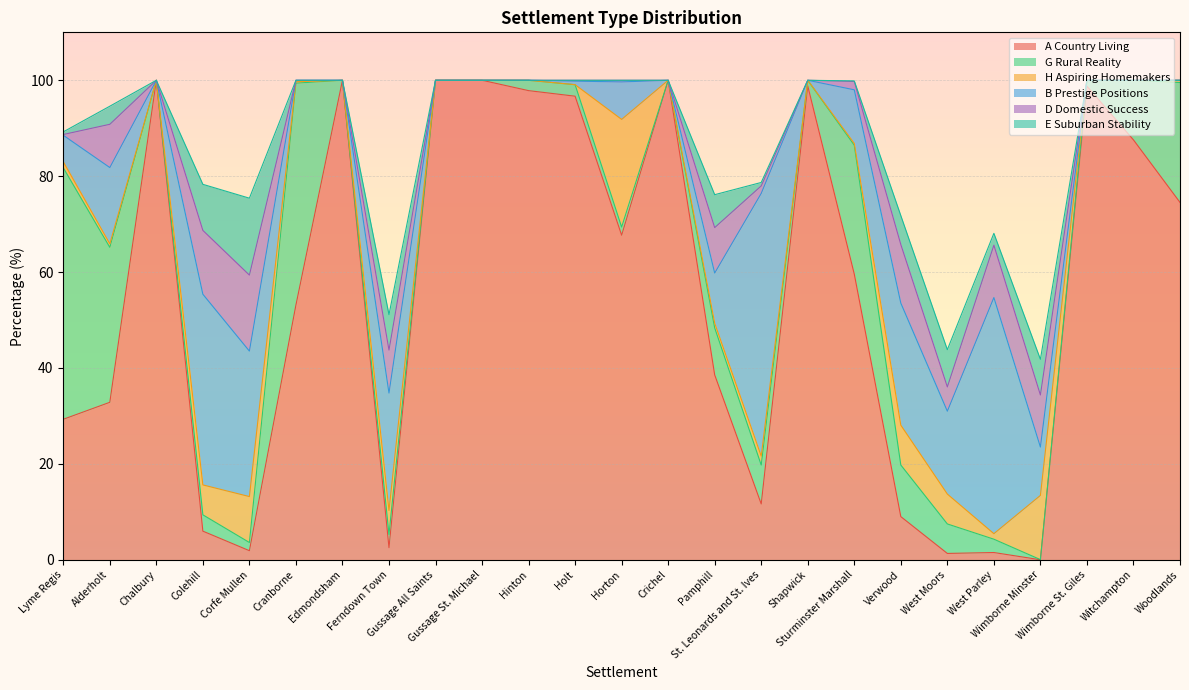

Reading right to left, transcribe all the data shown in this chart.

A Country Living: 74.5	87.6	98.8	0.0	1.5	1.3	9.0	59.6	98.8	11.6	38.6	100.0	67.7	96.7	97.8	100.0	100.0	2.5	100.0	53.1	1.9	6.0	100.0	32.8	29.3
G Rural Reality: 25.0	12.4	1.2	0.0	2.8	6.2	10.8	26.9	1.2	8.1	9.8	0.0	1.7	2.4	2.2	0.0	0.0	2.8	0.0	46.3	1.7	3.4	0.0	32.3	52.5
H Aspiring Homemakers: 0.5	0.0	0.0	13.4	1.1	6.2	8.3	0.4	0.0	1.9	1.0	0.0	22.4	0.0	0.0	0.0	0.0	5.0	0.0	0.3	9.6	6.2	0.0	0.7	1.2
B Prestige Positions: 0.0	0.0	0.0	10.1	49.2	17.3	25.5	11.2	0.0	54.8	10.5	0.0	7.8	0.7	0.0	0.0	0.0	24.5	0.0	0.3	30.3	39.8	0.0	15.9	5.5
D Domestic Success: 0.0	0.0	0.0	10.9	10.9	5.1	12.2	1.7	0.0	1.6	9.5	0.0	0.3	0.2	0.0	0.0	0.0	9.0	0.0	0.0	15.8	13.3	0.0	9.0	0.2
E Suburban Stability: 0.0	0.0	0.0	7.4	2.5	7.8	6.0	0.1	0.0	0.7	6.9	0.0	0.0	0.0	0.0	0.0	0.0	7.4	0.0	0.0	16.0	9.6	0.0	3.8	0.6